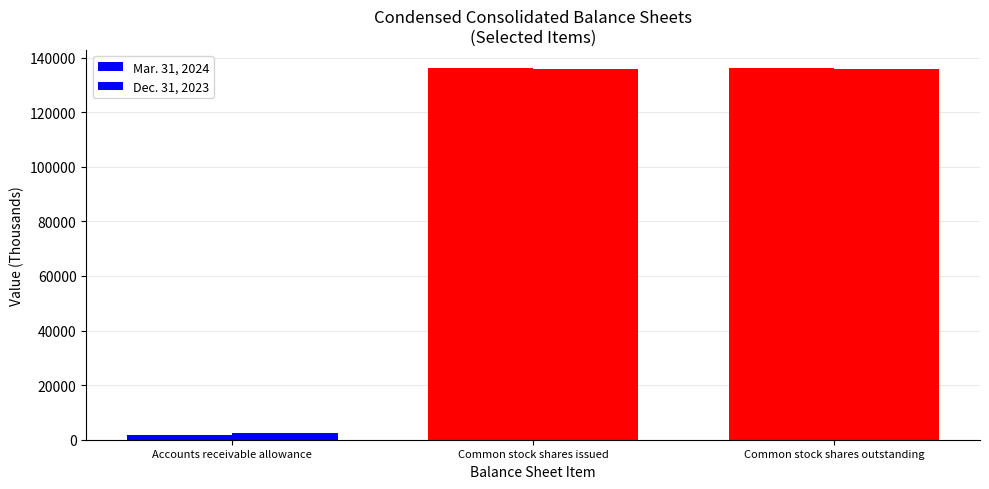

Count the number of data series in this chart.

2